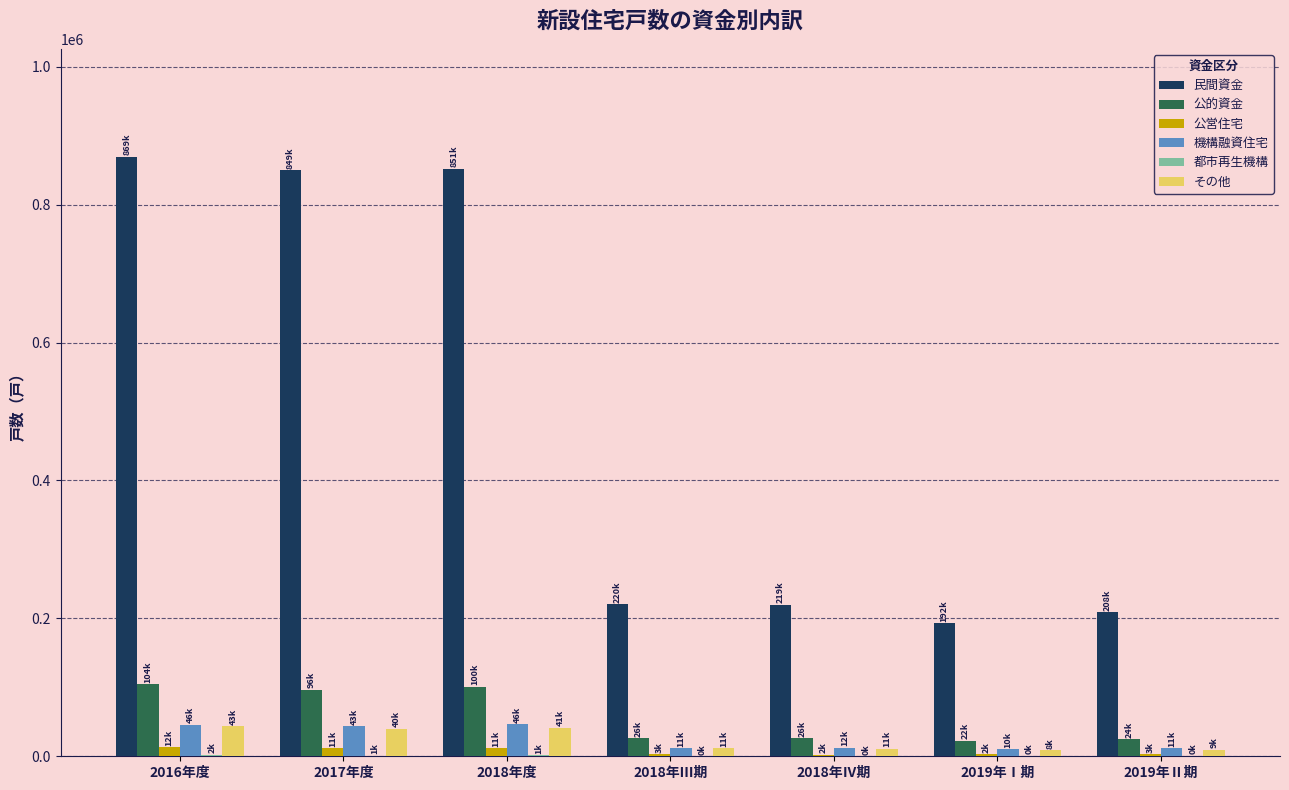

Which series has the largest total across all categories?

民間資金